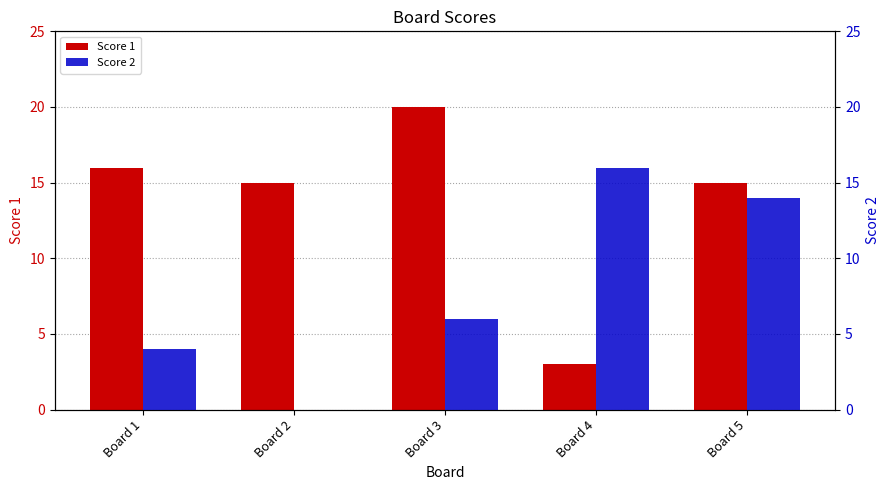

How many data points does each series have?

5